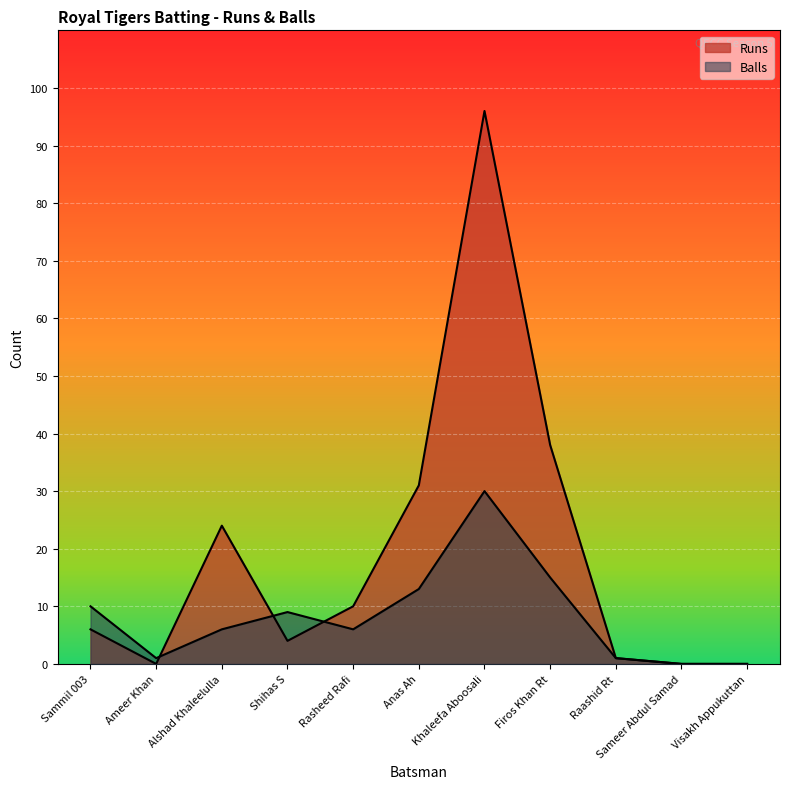

Reading left to right, extract all data points from this chart.

Runs: 6	0	24	4	10	31	96	38	1	0	0
Balls: 10	1	6	9	6	13	30	15	1	0	0